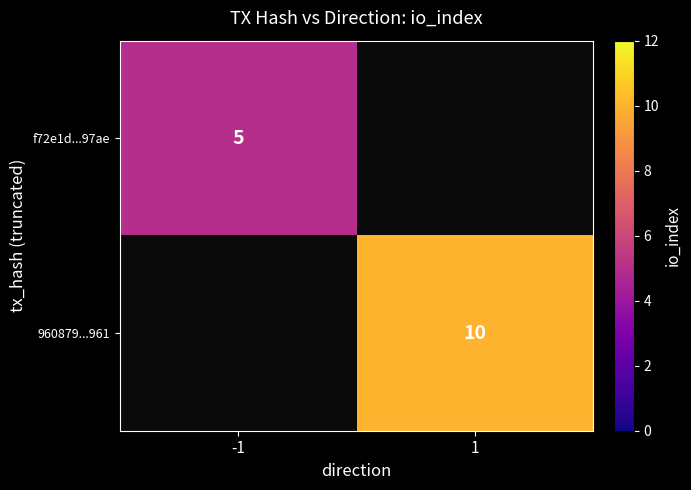

Is the value of f72e1d...97ae at -1 greater than the value of 960879...961 at 1?

No